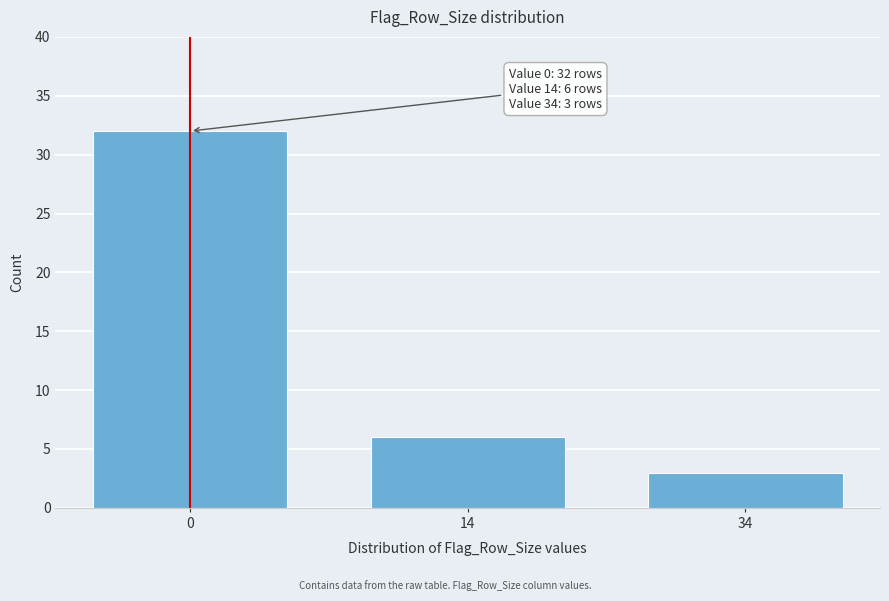

Reading left to right, transcribe all the data shown in this chart.

0=32	14=6	34=3